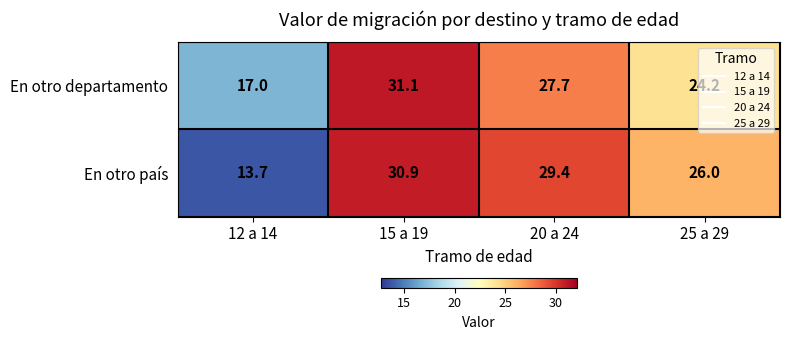

At how many categories does at least one series exceed 13?

4